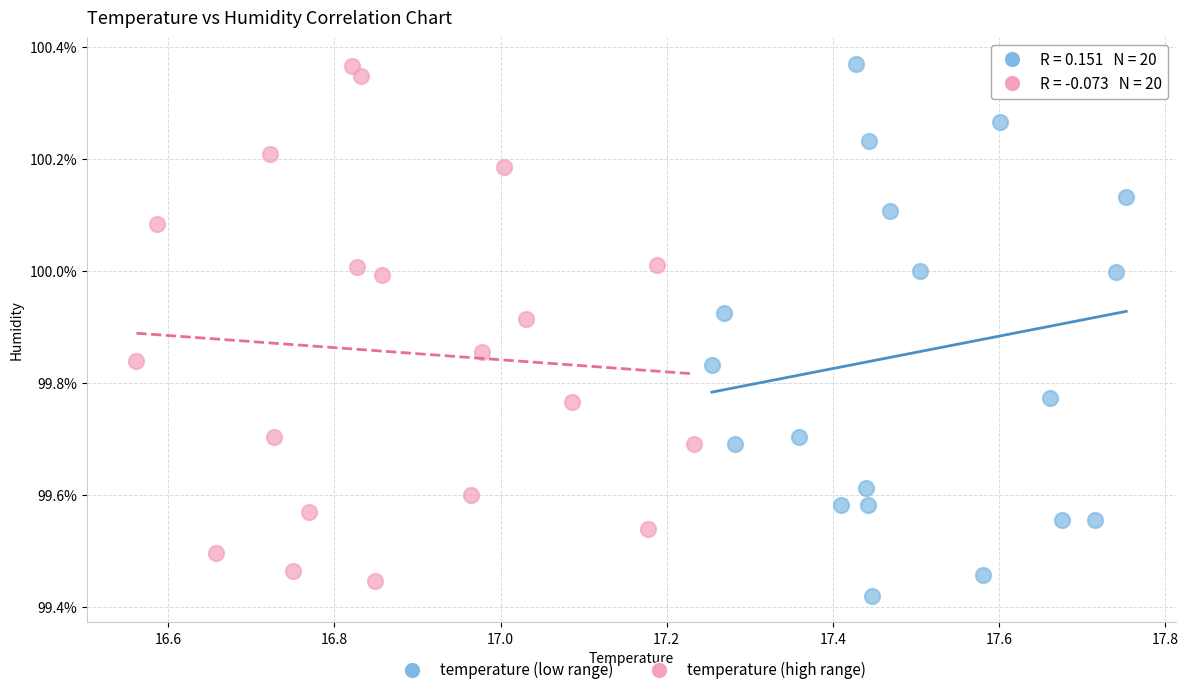

What are all the series names shown in the legend?

temperature (low range), temperature (high range)